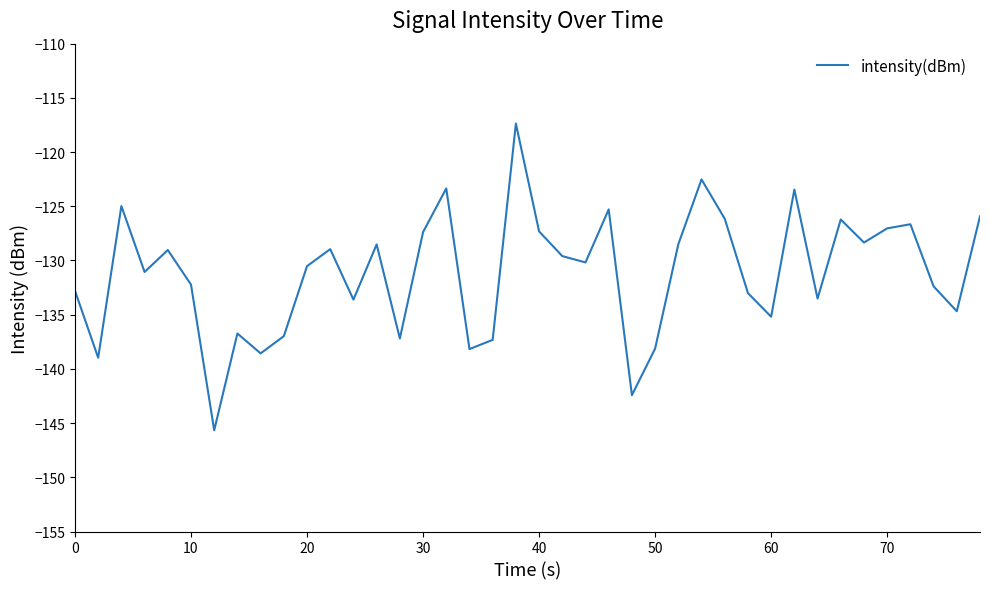

What is the maximum value shown in the chart?

-117.4